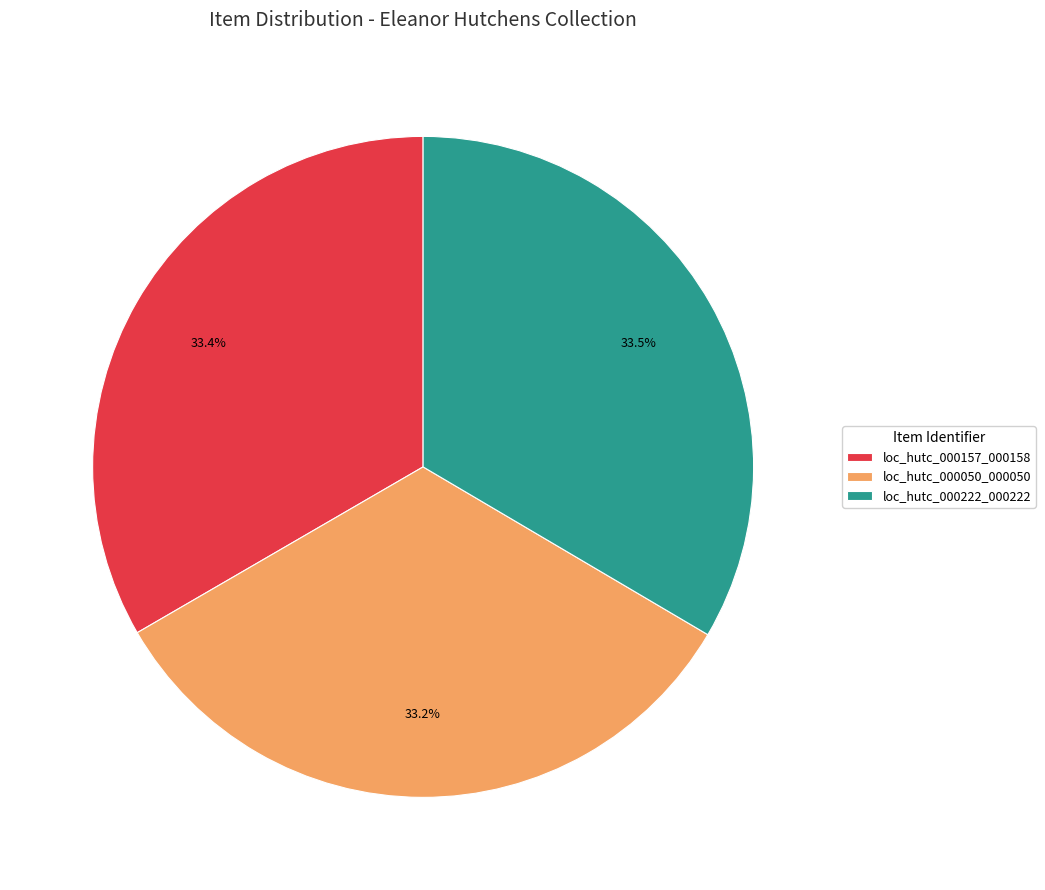

Is it true that loc_hutc_000050_000050 is 33% of the pie?

True